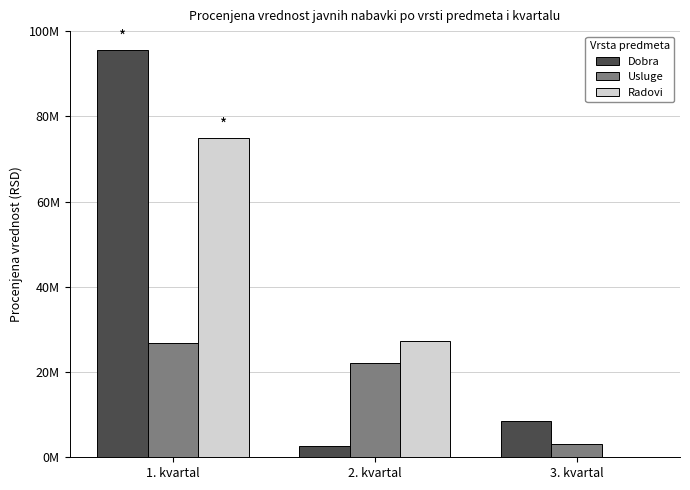

Is the value of Dobra at 2. kvartal greater than the value of Usluge at 2. kvartal?

No